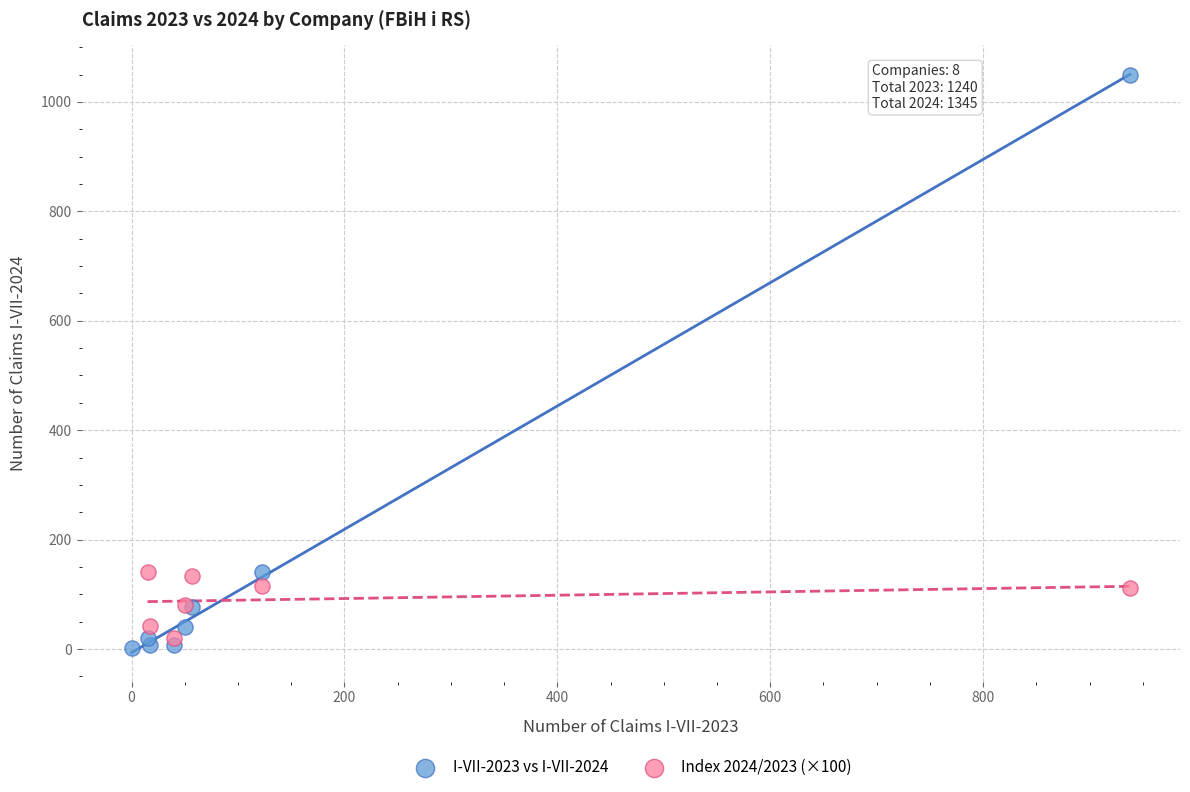

Which series contains the highest Y value?

I-VII-2023 vs I-VII-2024